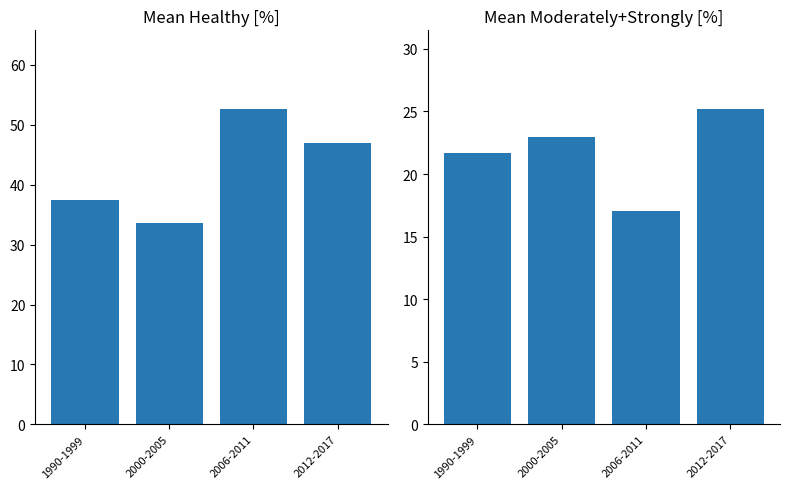

What is the label of the 1st bar from the right?

2012-2017